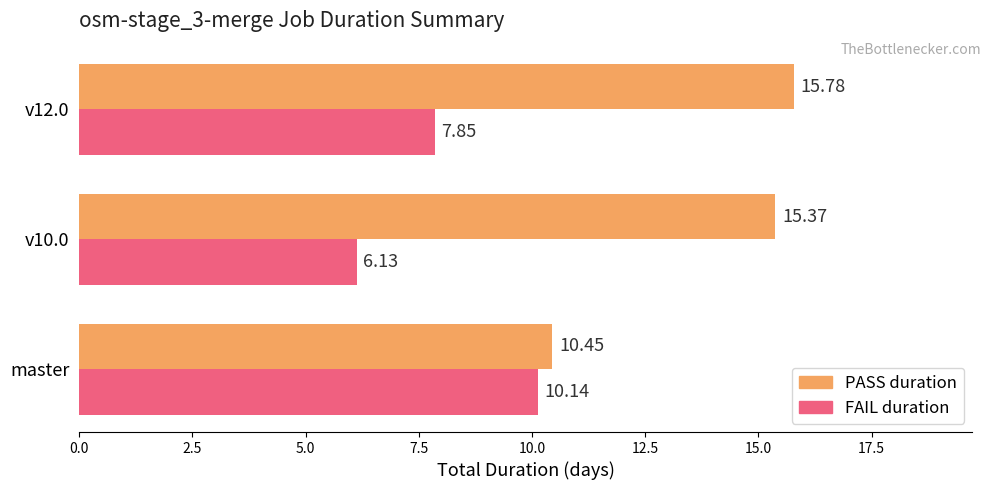

What is the difference between the PASS duration values at master and v12.0?

5.3